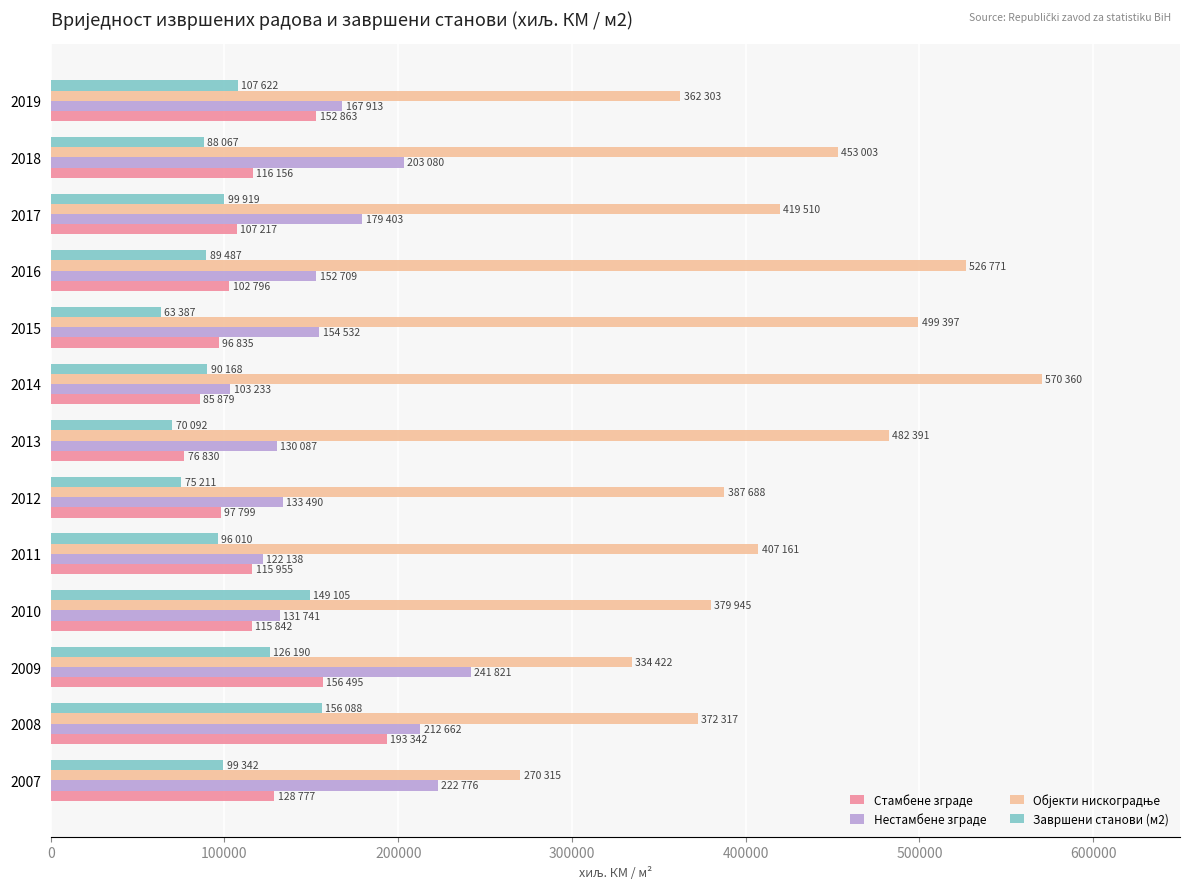

Read the Нестамбене зграде value at 2019.

167913